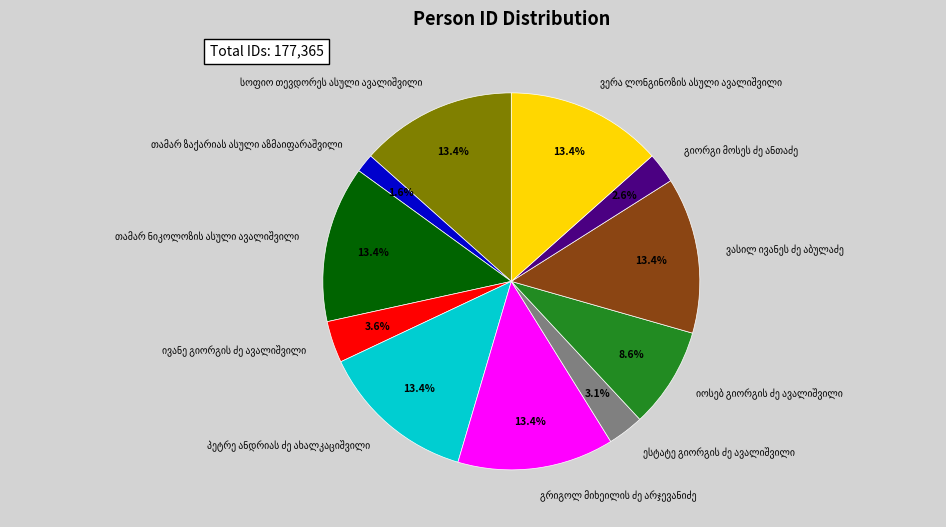

Does any single category account for the majority?

No